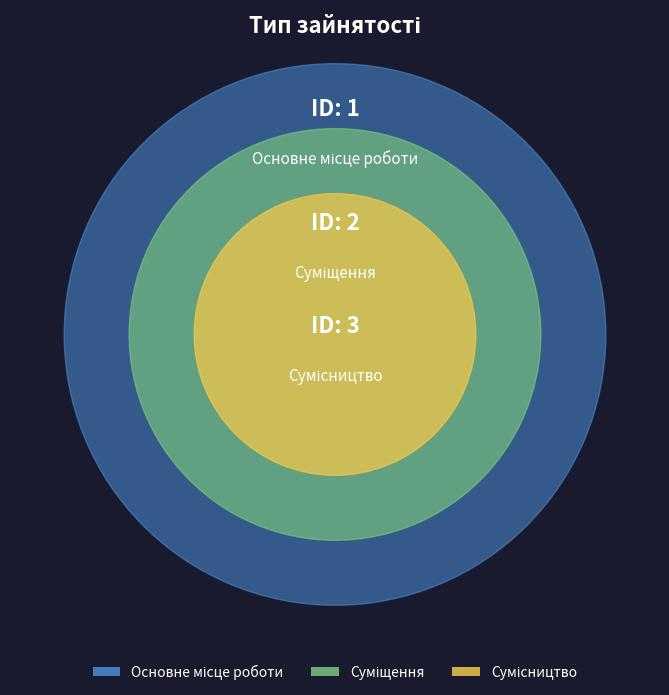

To the nearest percent, what is the difference between the Сумісництво and Суміщення slice percentages?

17%